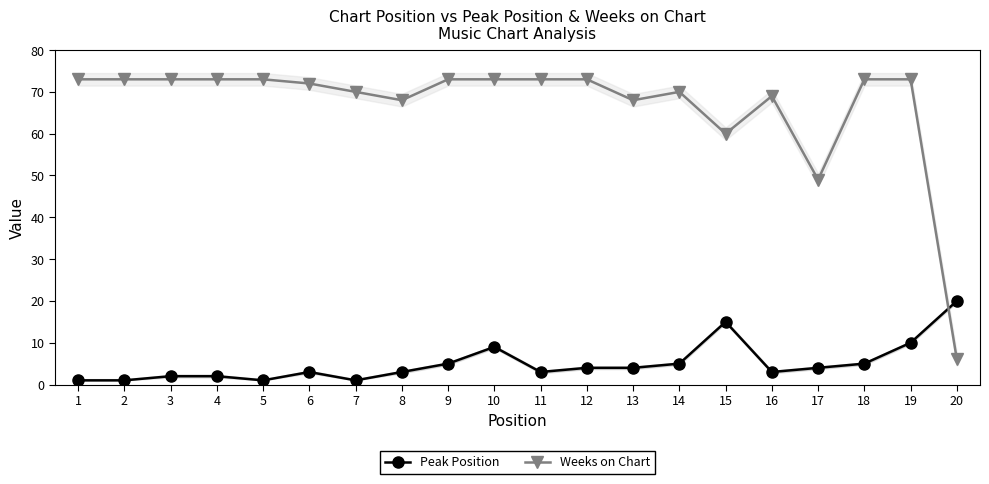

How many lines are shown in the chart?

2